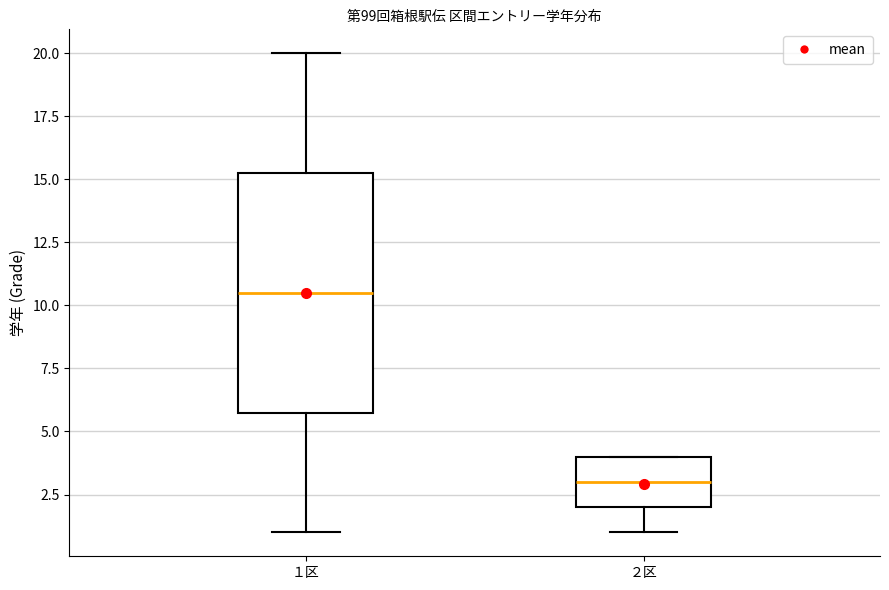

Reading left to right, transcribe this box plot: for each box, give where its median line is, the range the box spans, and where its two whiskers end, as read against the y-axis. The values are not printed on the chart, so give them approximately, as read against the axis.

１区: median 10.5, box 6.0 to 15.5, whiskers 1.0 to 20.0
２区: median 3.0, box 2.0 to 4.0, whiskers 1.0 to 4.0